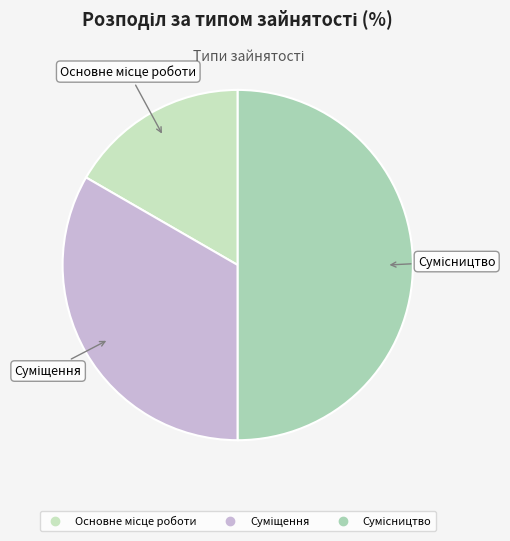

How many segments does this pie chart have?

3